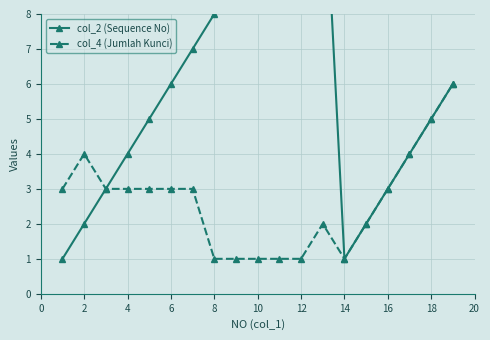

Is this an area chart (filled region under the line)?

No